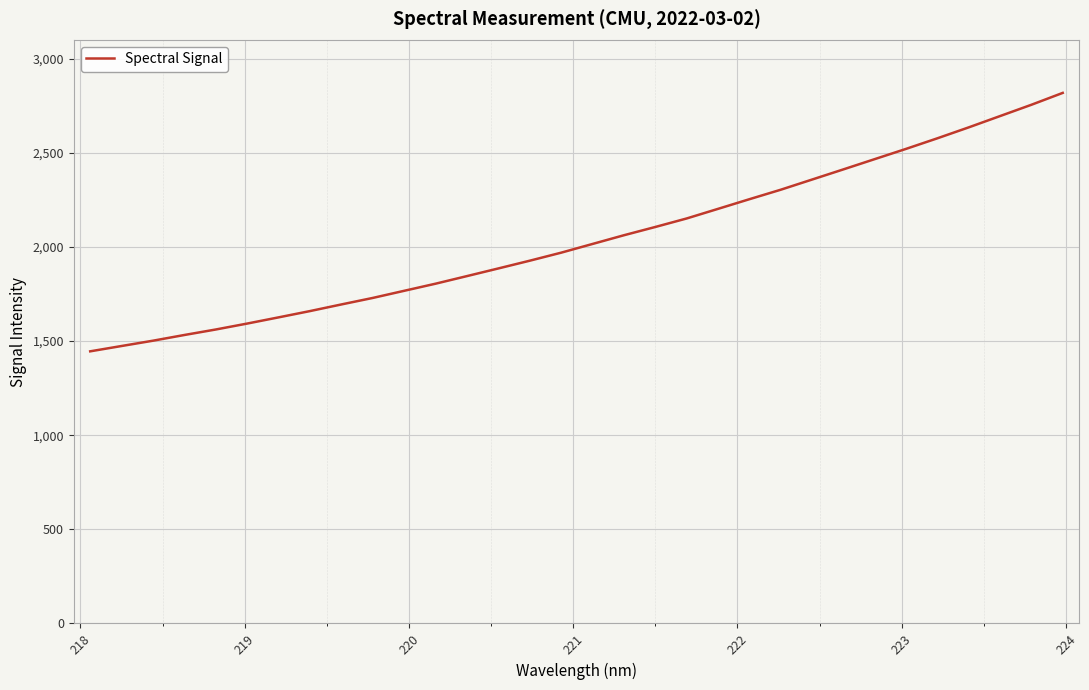

What is the maximum value shown in the chart?

2817.4